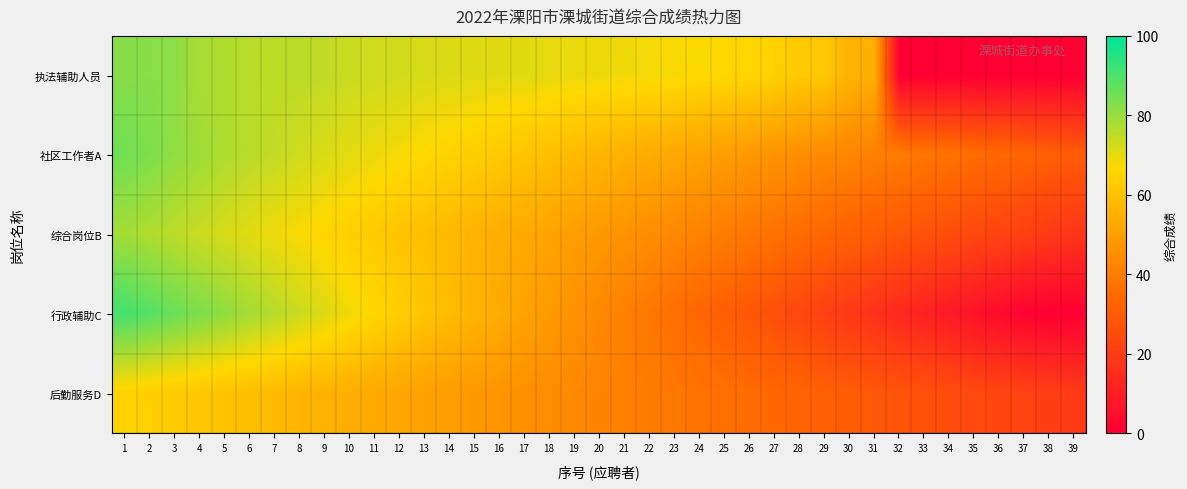

Rank the series at 17 from lowest to highest value.

后勤服务D, 行政辅助C, 综合岗位B, 社区工作者A, 执法辅助人员